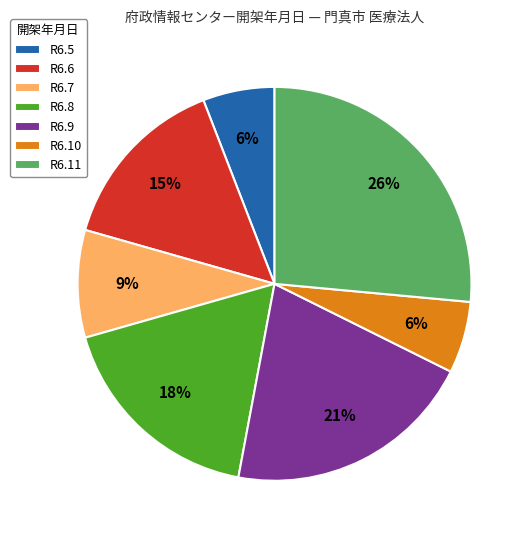

To the nearest percent, what percentage of the pie is R6.6?

15%